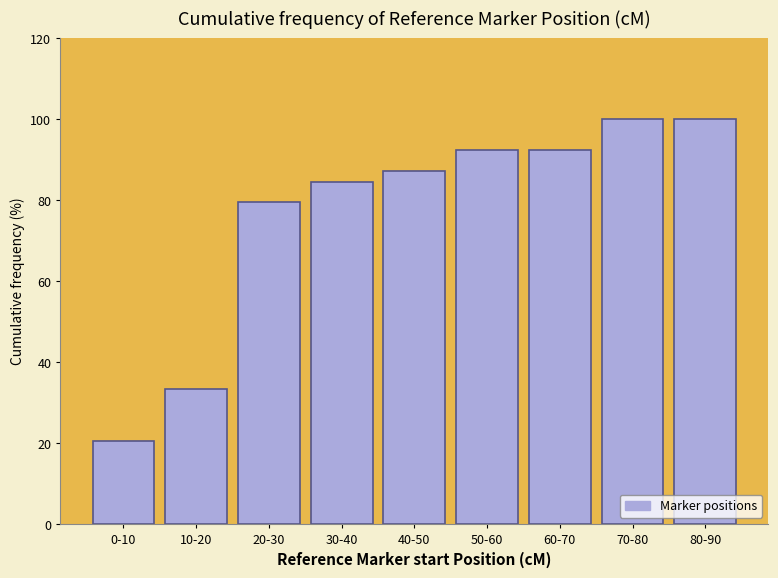

Reading left to right, extract all data points from this chart.

0-10=20.5	10-20=33.3	20-30=79.5	30-40=84.6	40-50=87.2	50-60=92.3	60-70=92.3	70-80=100.0	80-90=100.0